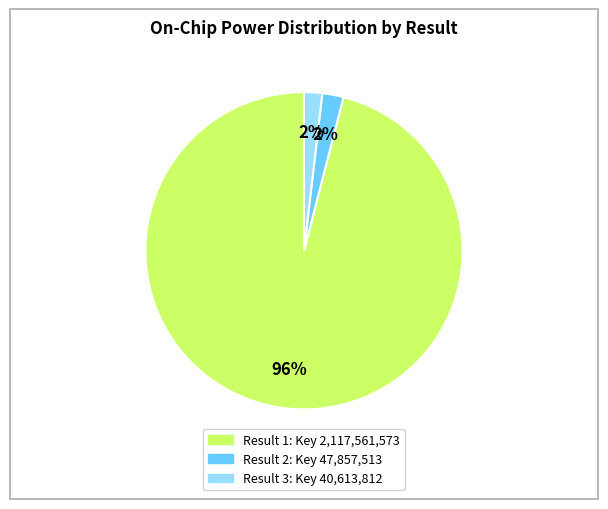

Does any single category account for the majority?

Yes